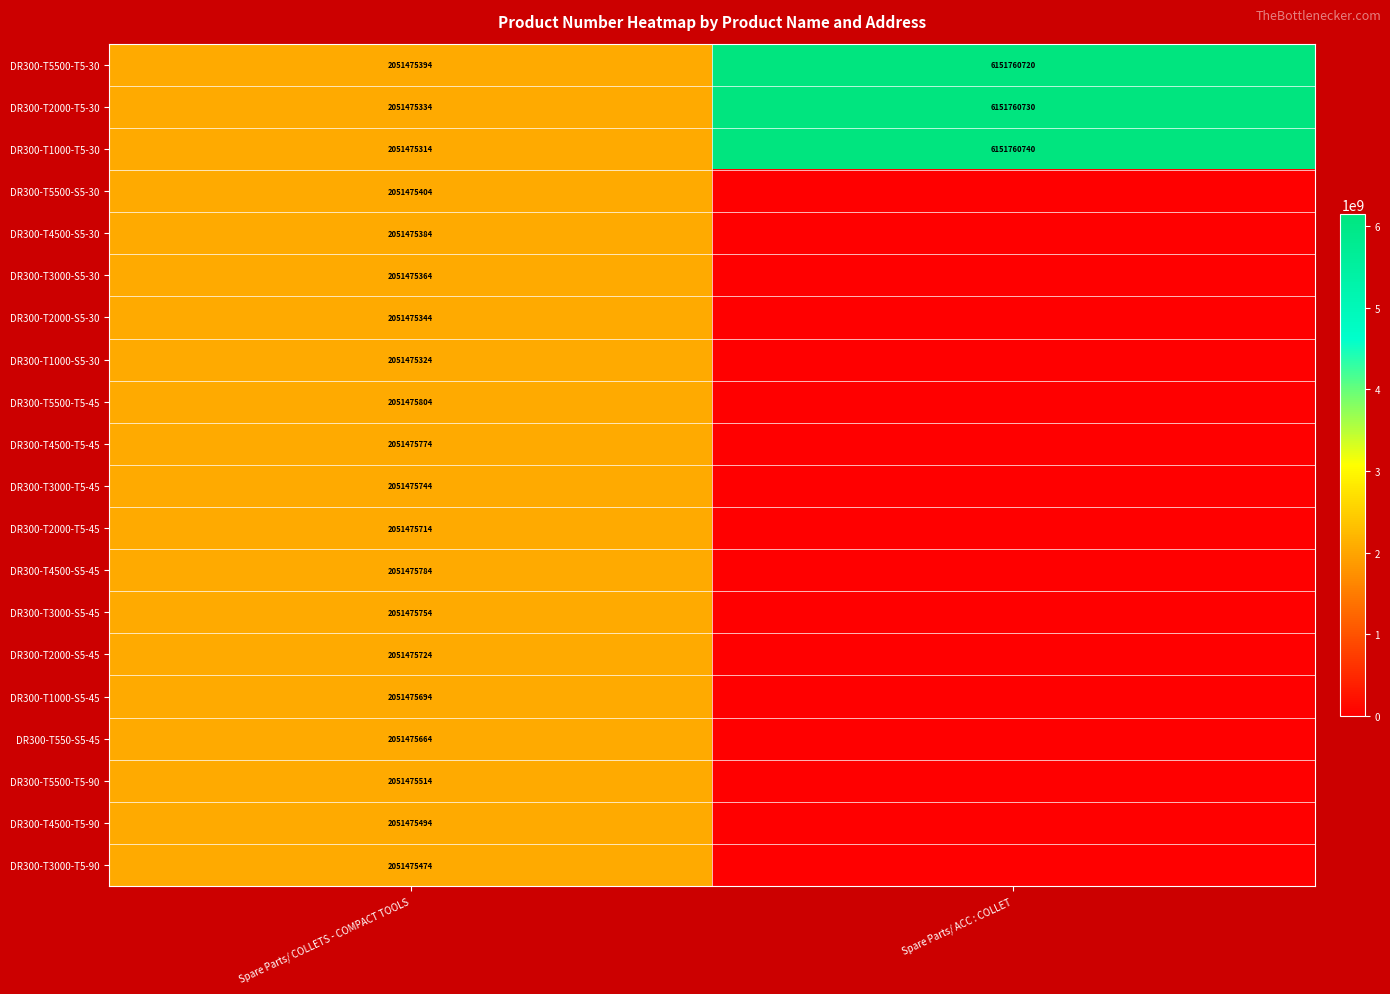

True or false: DR300-T2000-S5-45 has a value of 759173969 at Spare Parts/ COLLETS - COMPACT TOOLS.

False